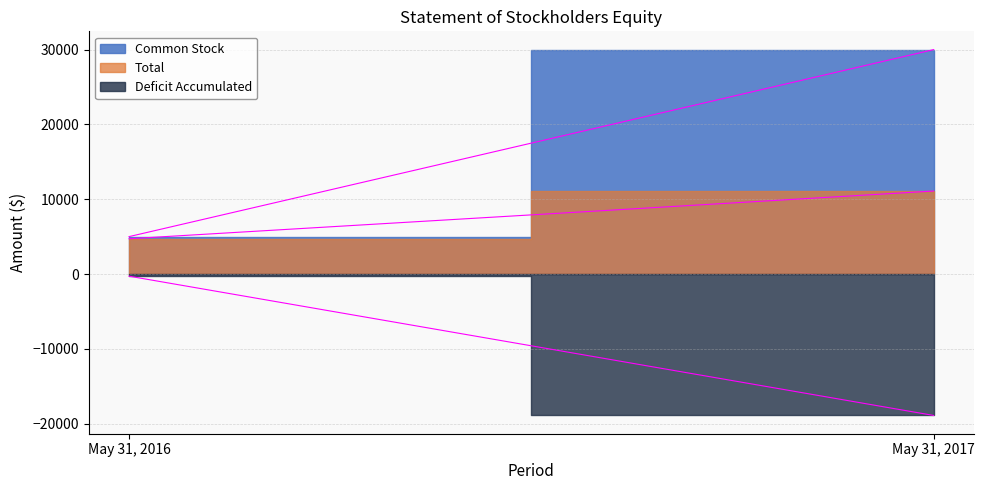

Rank the series by their maximum value, from lowest to highest.

Deficit Accumulated, Total, Common Stock